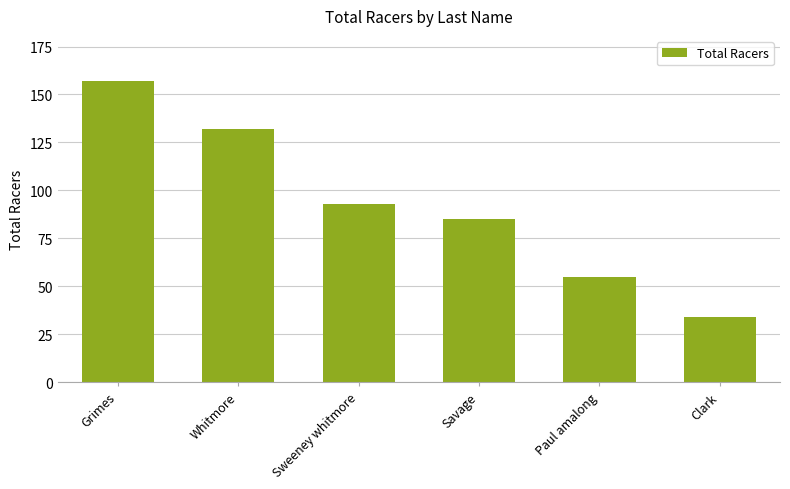

At which category does the chart reach its peak across all series?

Grimes